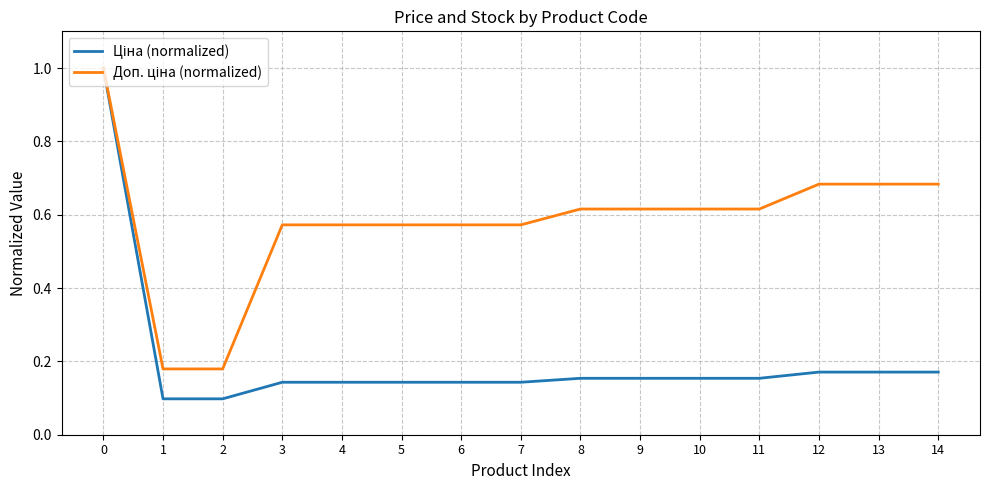

What is the total value across all series at 9?

0.8